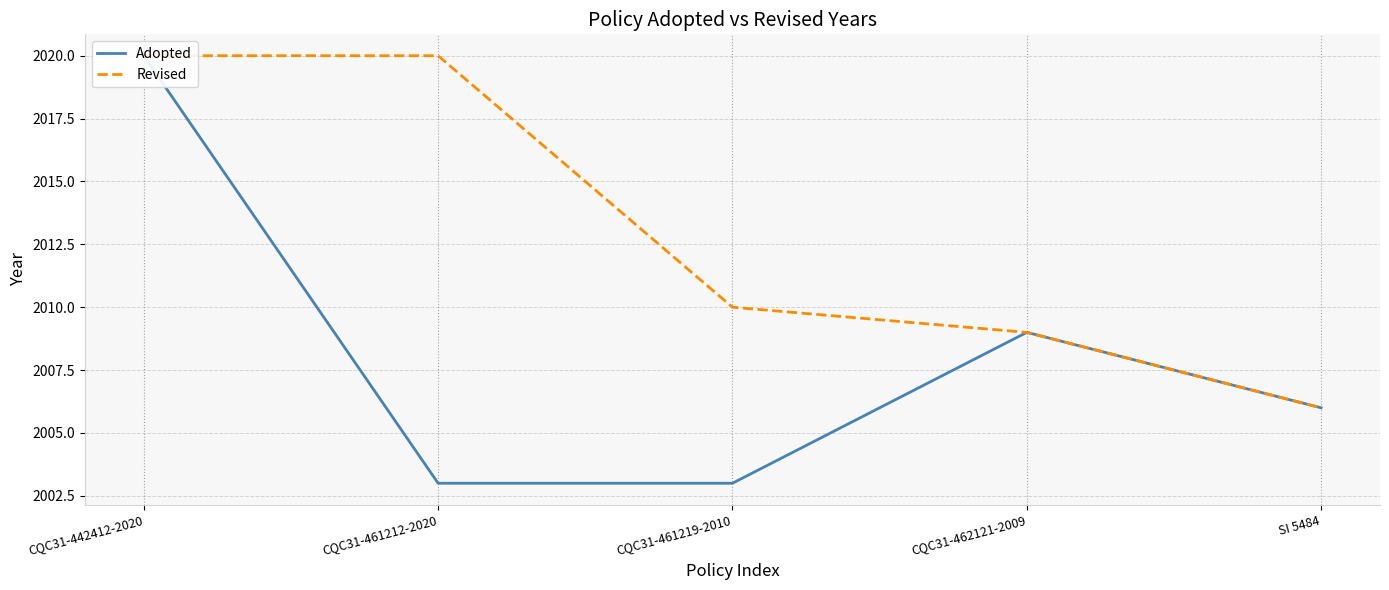

What is the difference between the maximum and second lowest values in the Adopted series?

17